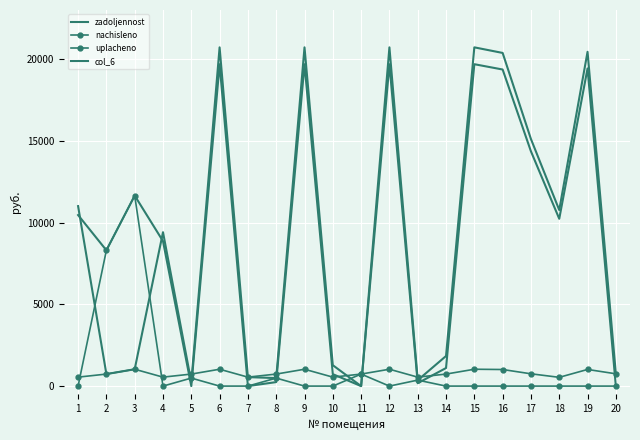

At which label does col_6 first exceed 9412?

1